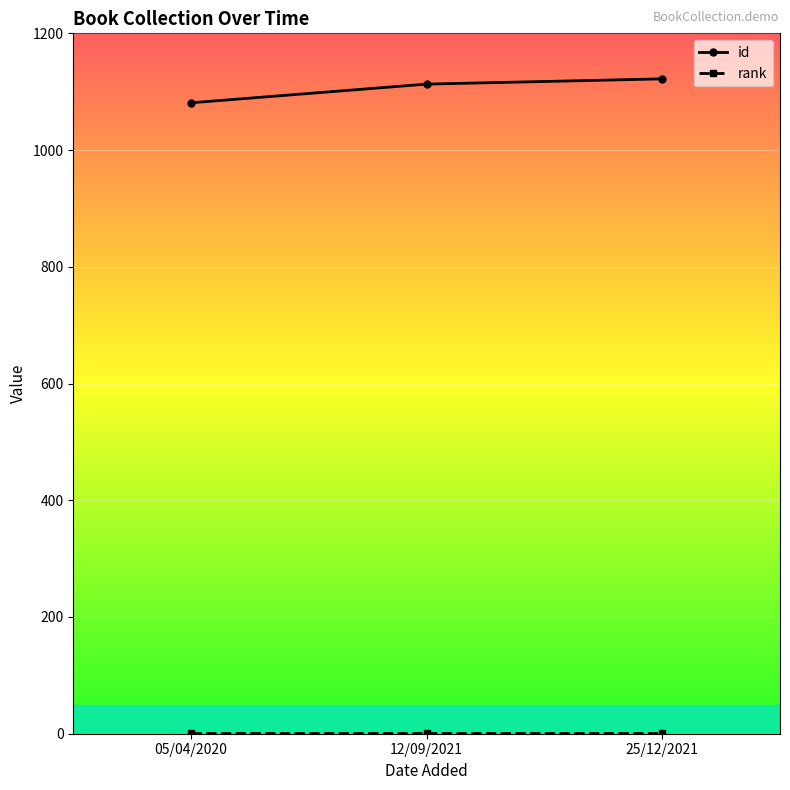

How many series are shown in this chart?

2